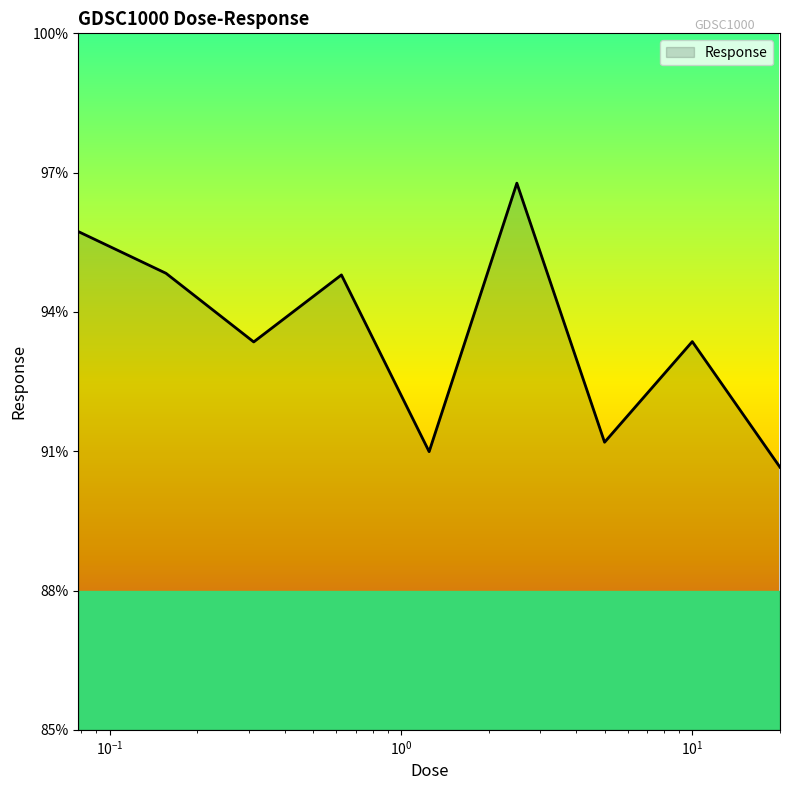

Does the chart display data point markers on the line(s)?

No